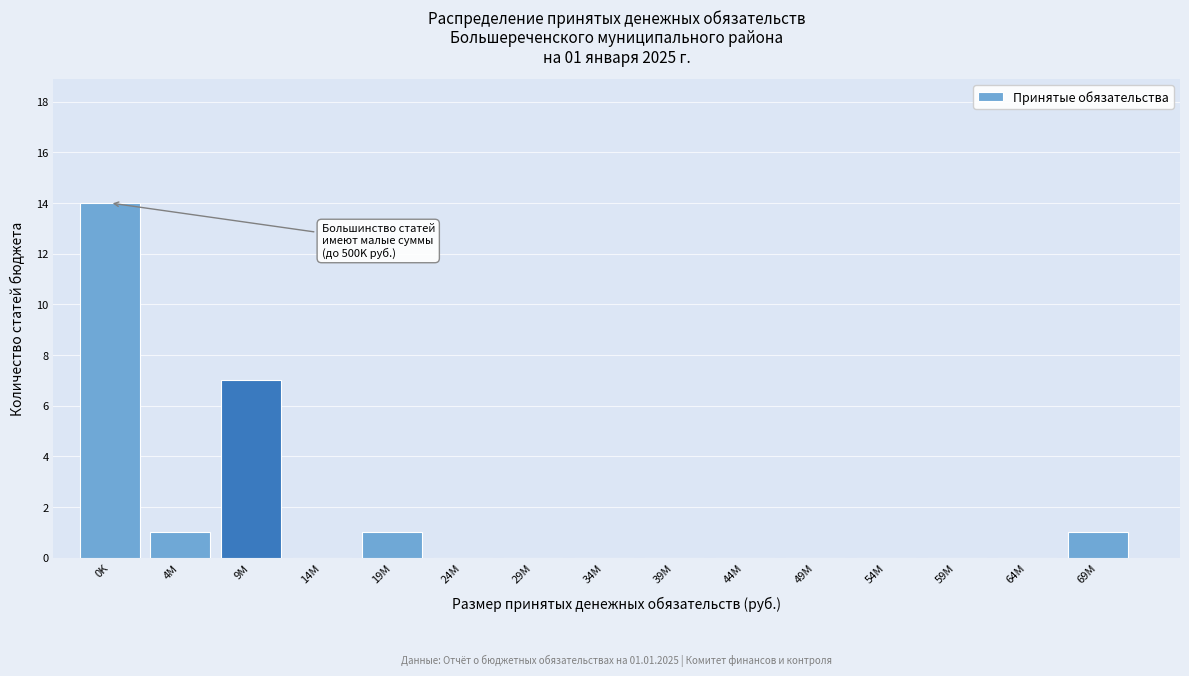

Reading left to right, transcribe all the data shown in this chart.

0K=14	4M=1	9M=7	14M=0	19M=1	24M=0	29M=0	34M=0	39M=0	44M=0	49M=0	54M=0	59M=0	64M=0	69M=1